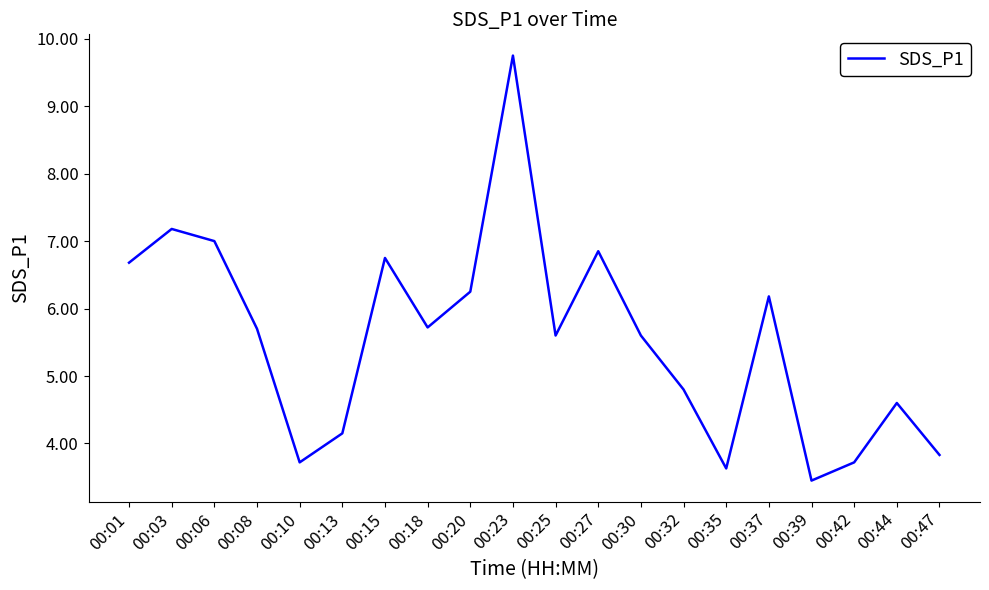

Where does the data first go above 5?

00:01